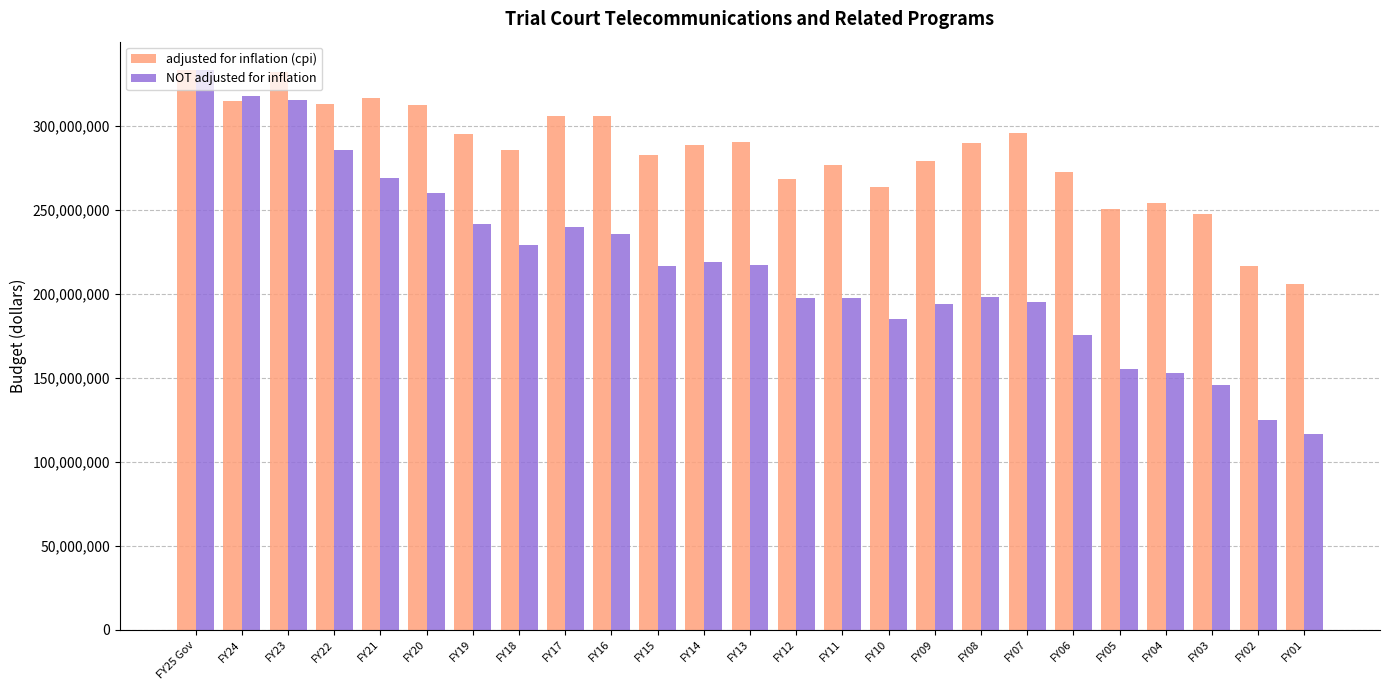

Between FY09 and FY08, which series saw the biggest shift?

adjusted for inflation (cpi)